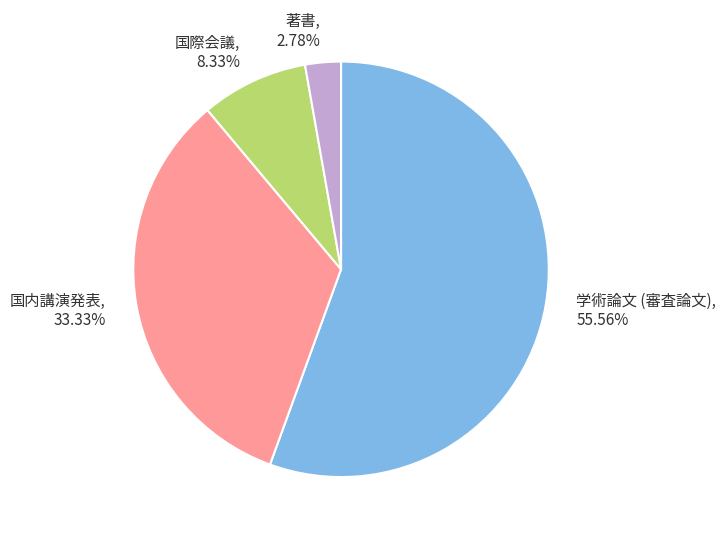

Rank the categories by value from highest to lowest.

学術論文 (審査論文), 国内講演発表, 国際会議, 著書